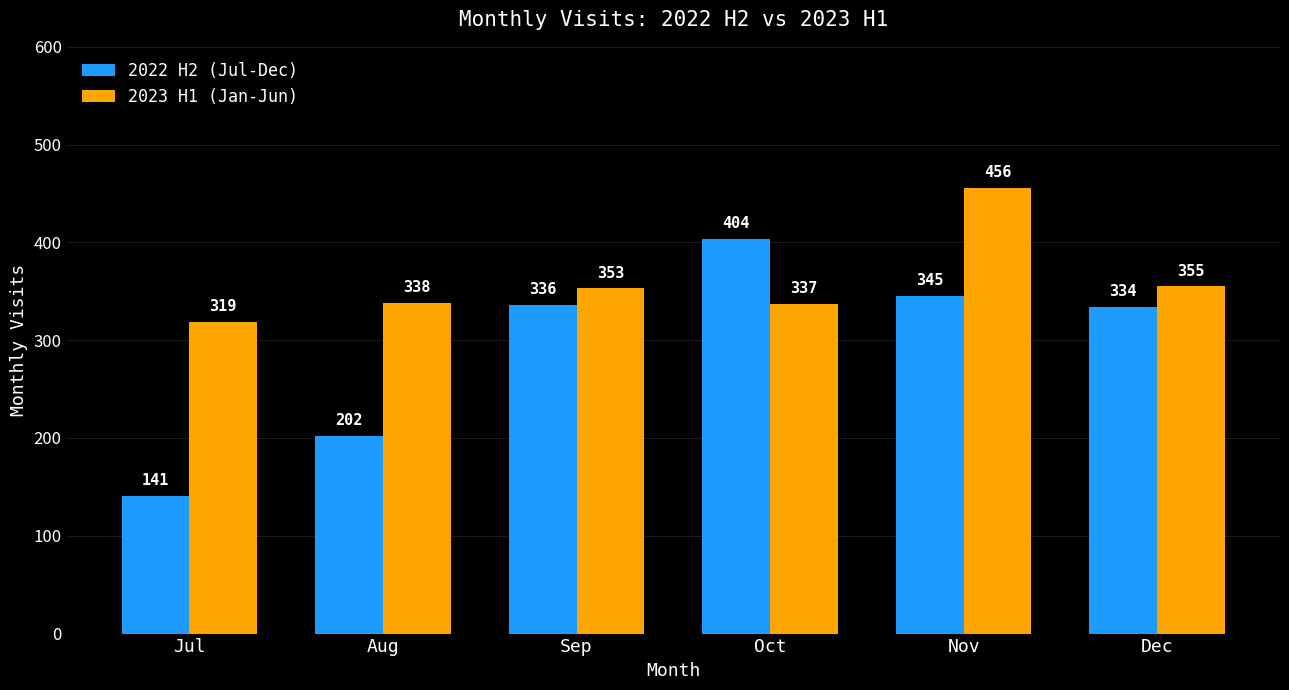

At which label is 2022 H2 (Jul-Dec) closest to 272?

Dec